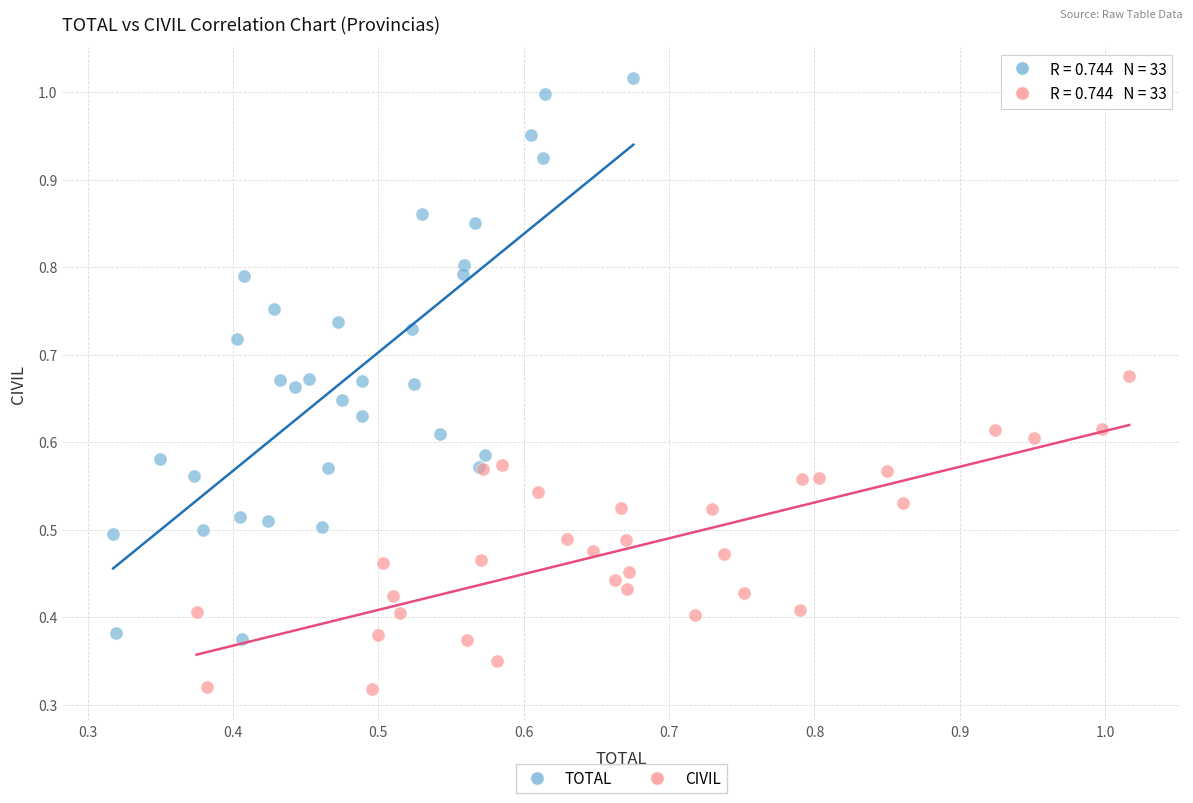

Which series contains the lowest Y value?

CIVIL